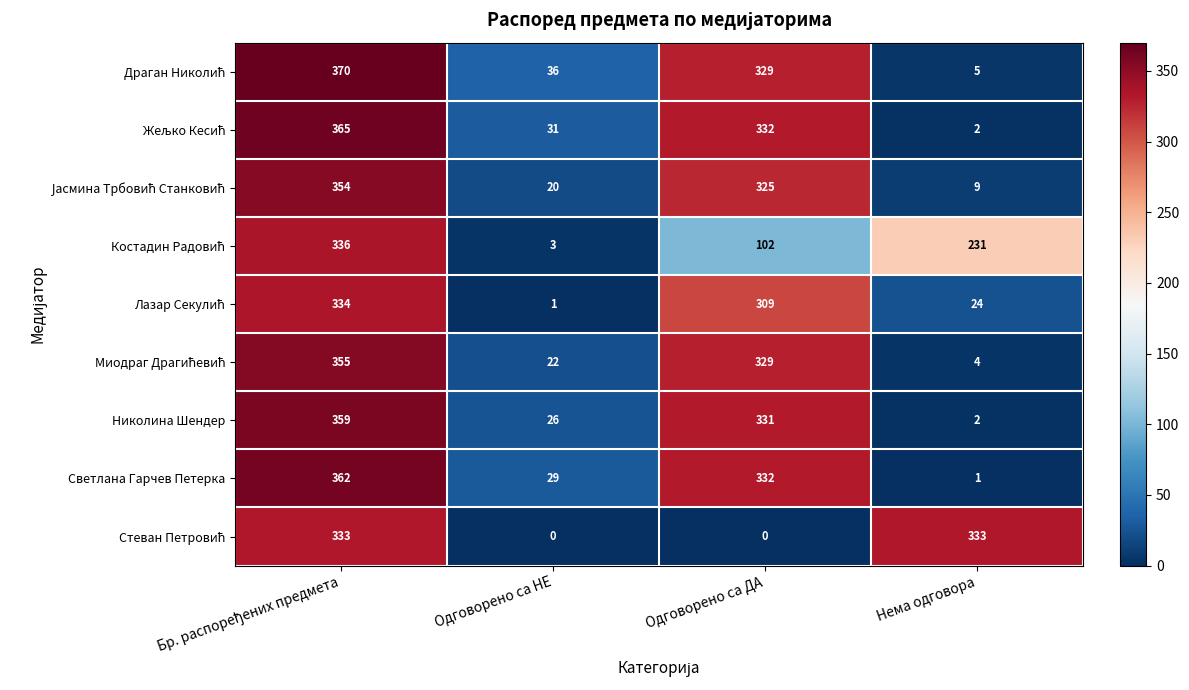

What is the difference between the highest and lowest values at Одговорено са ДА?

332